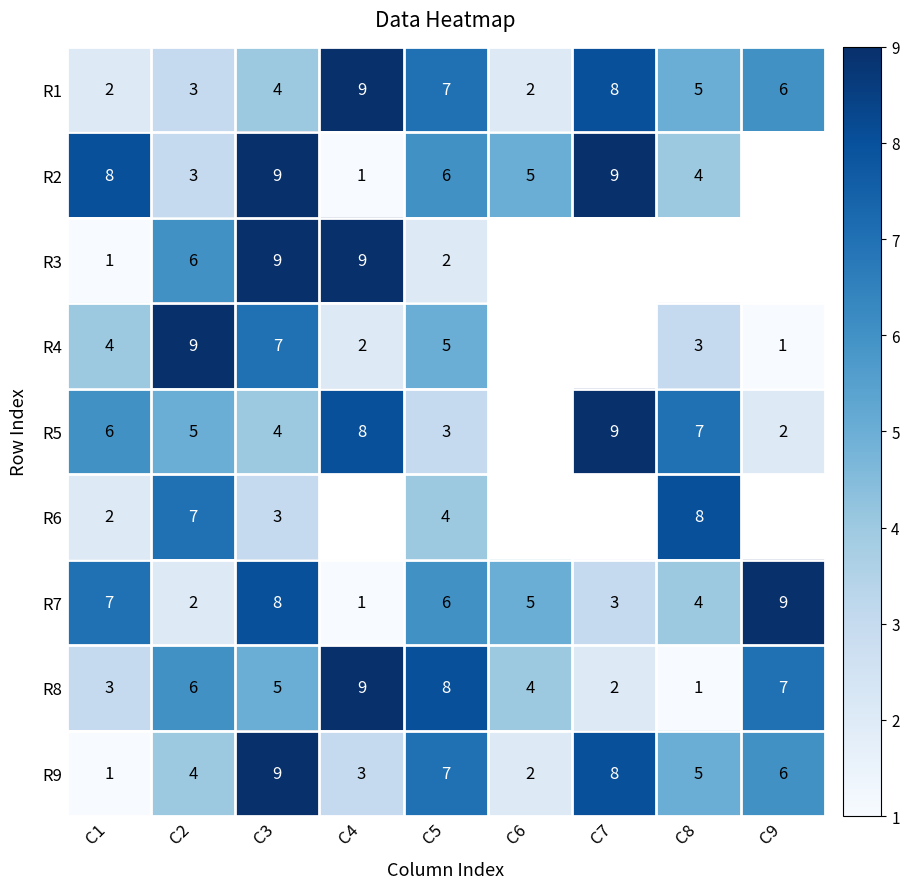

What is the total value across all series at C2?

45